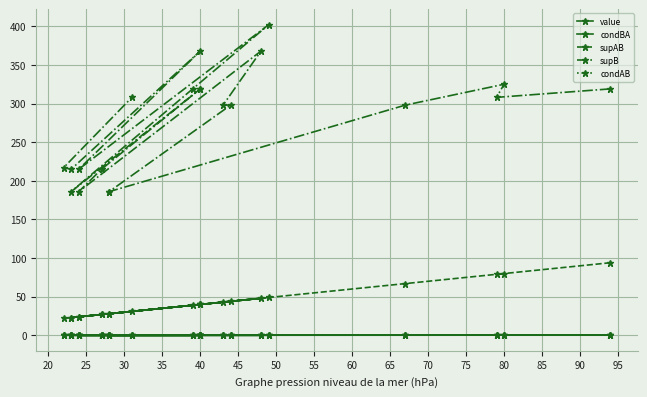

Which series has the widest spread of values?

supB